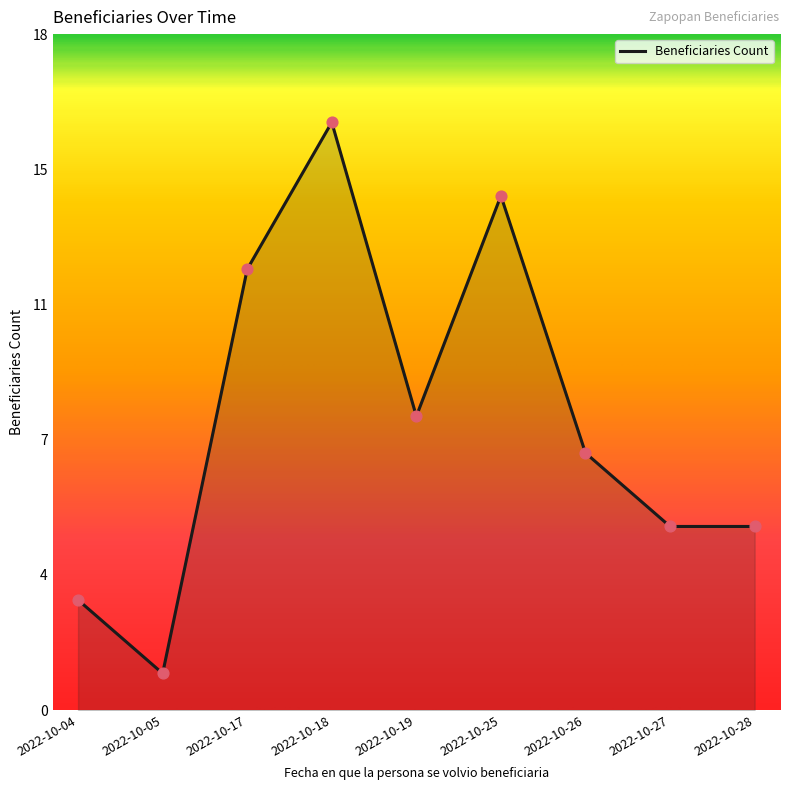

Is this an area chart (filled region under the line)?

Yes